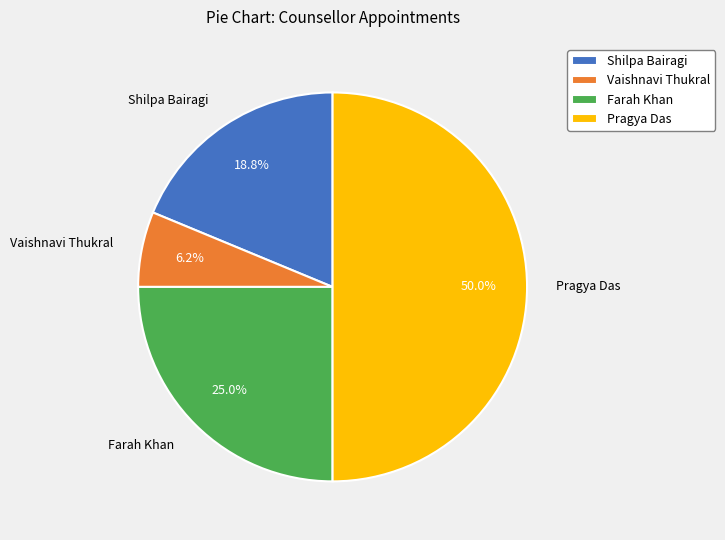

Count the number of slices in the pie.

4